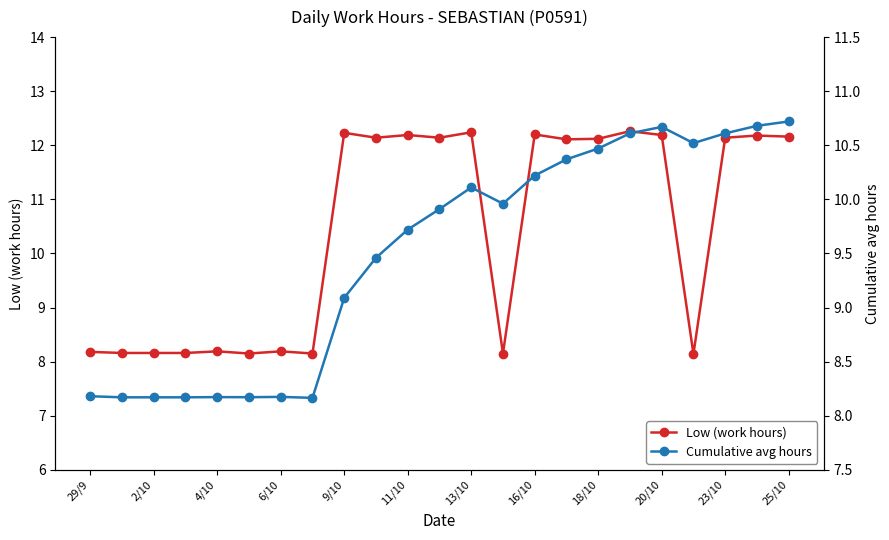

What is the maximum value for Low (work hours)?

12.3